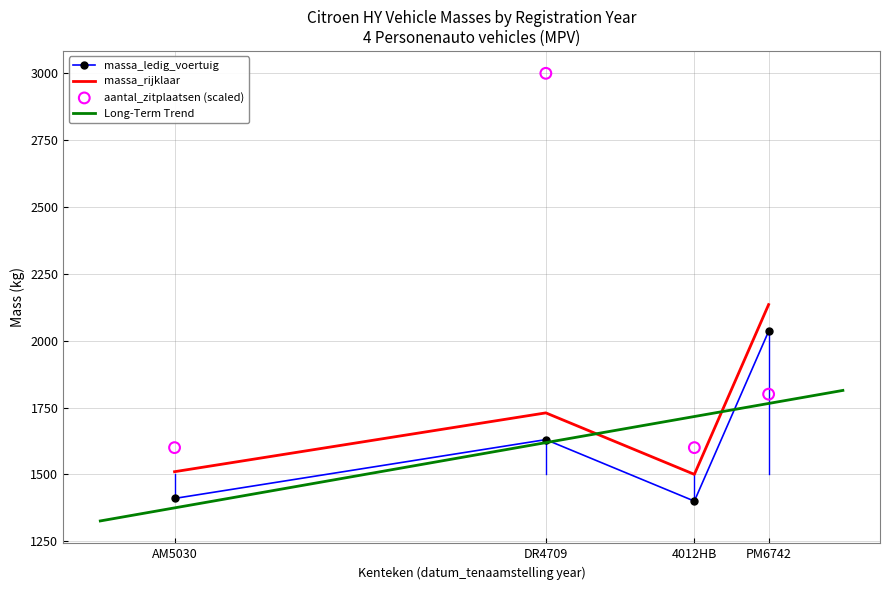

What is the lowest value of the massa_ledig_voertuig series?

1400